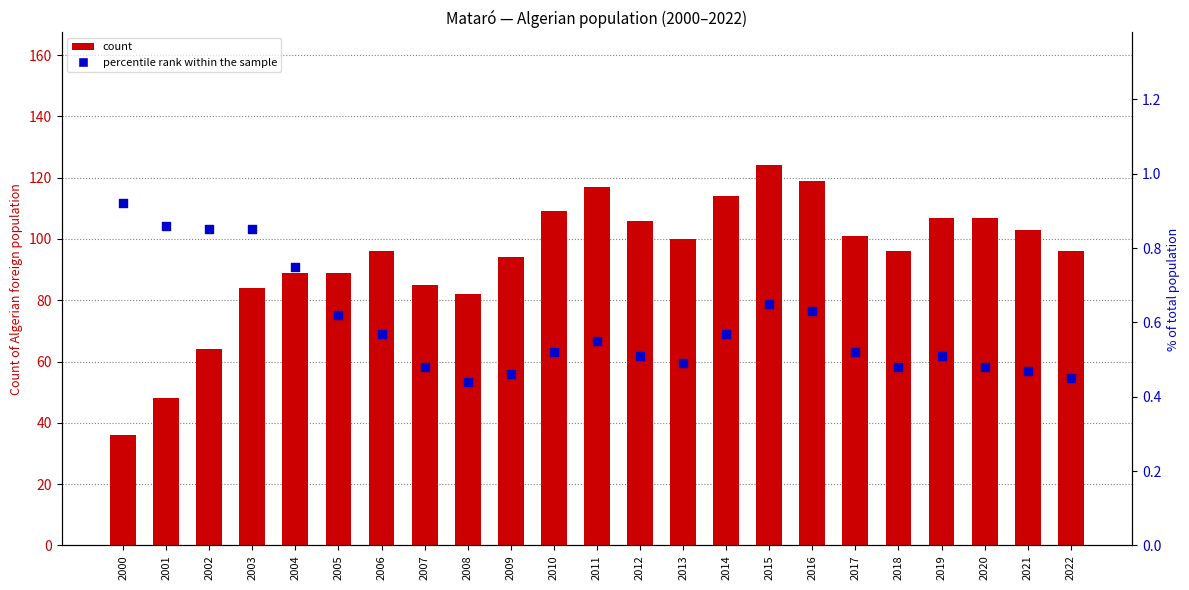

At how many categories does at least one series exceed 61?

21